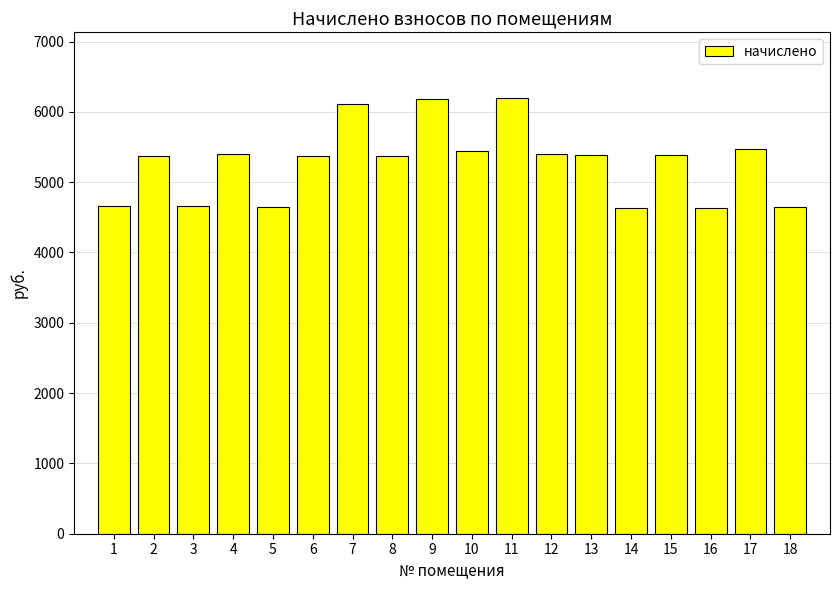

Count the number of data series in this chart.

1